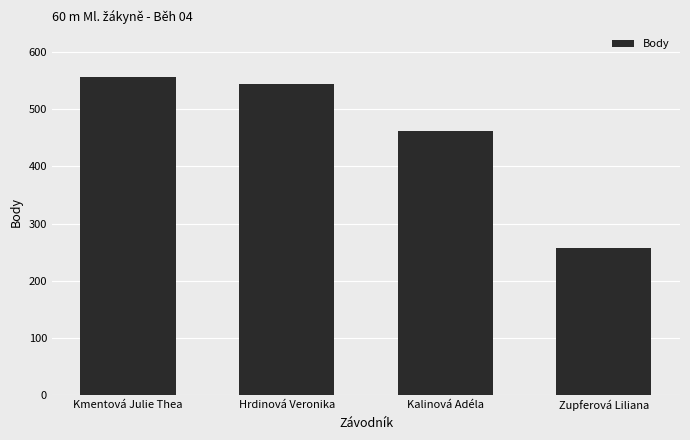

Count the number of categories in the chart.

4